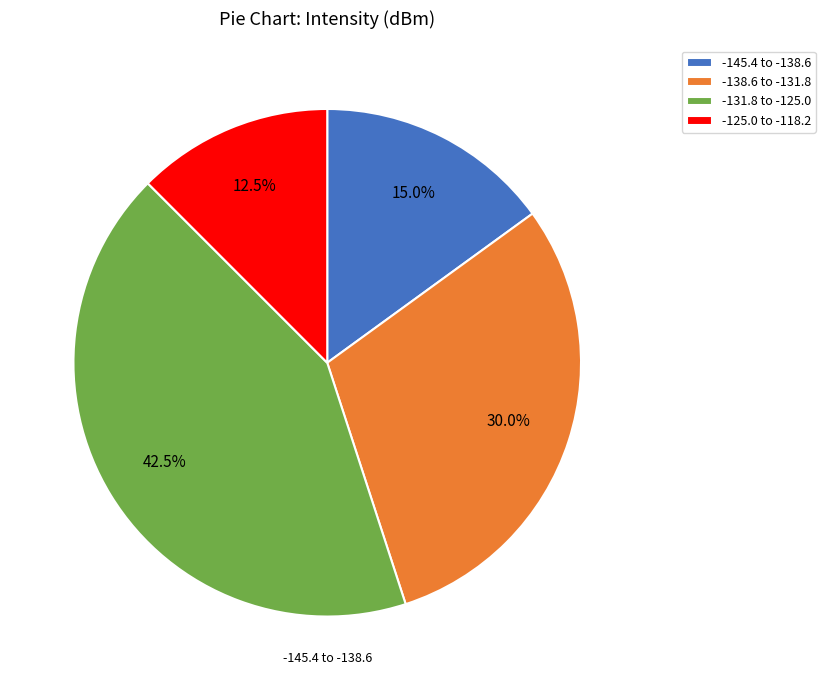

What is the smallest slice in the pie chart?

-125.0 to -118.2